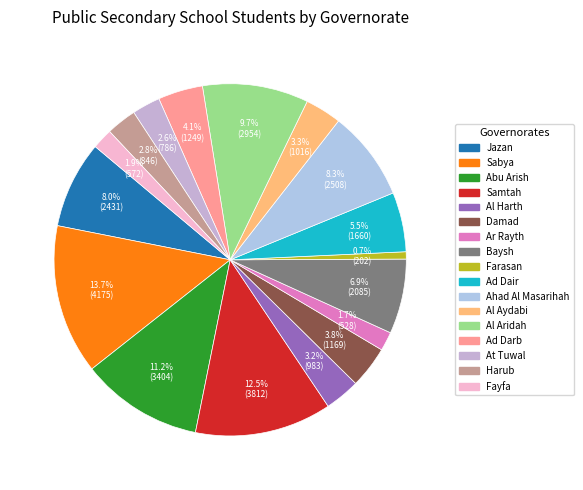

The Jazan slice represents 13% of the pie. True or false?

False